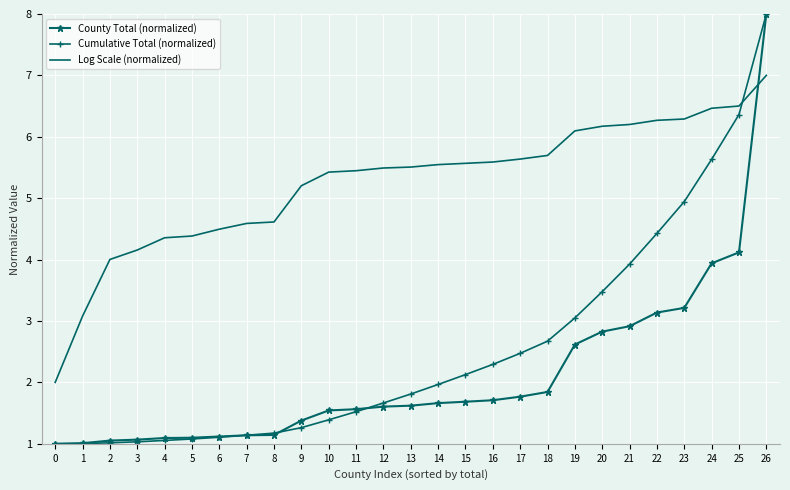

Is the value of County Total (normalized) at 11 greater than the value of Cumulative Total (normalized) at 5?

Yes